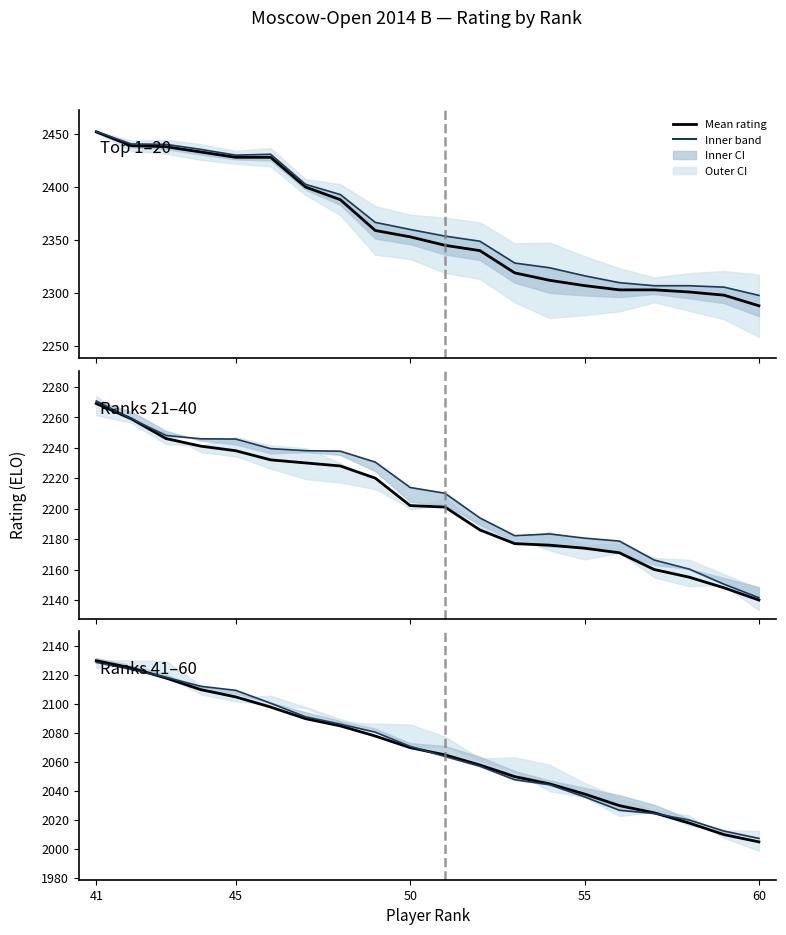

Which series has the largest range (max minus min)?

Mean rating